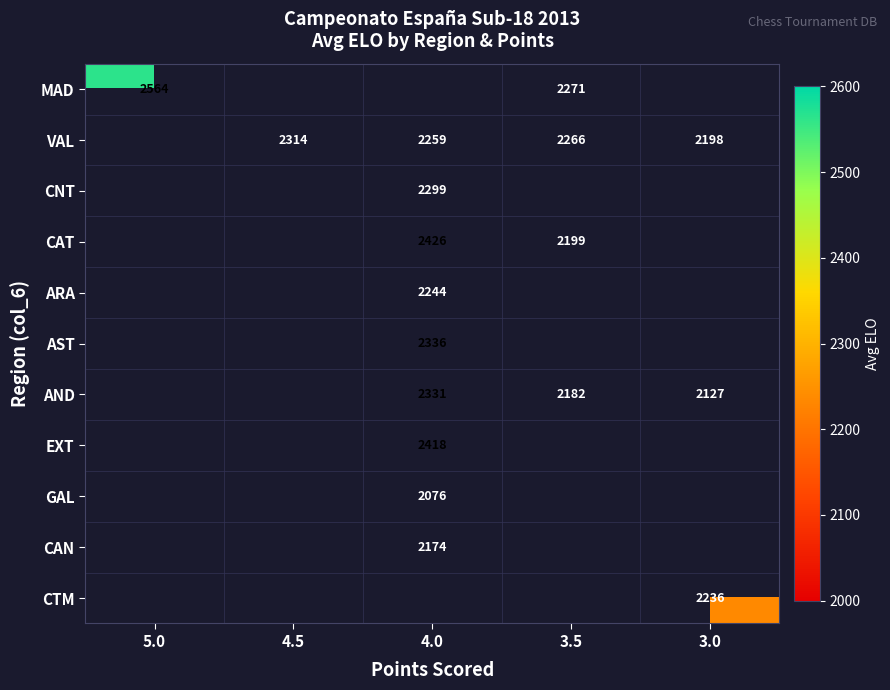

The CAN series shows 2839.8 at 4.0. True or false?

False